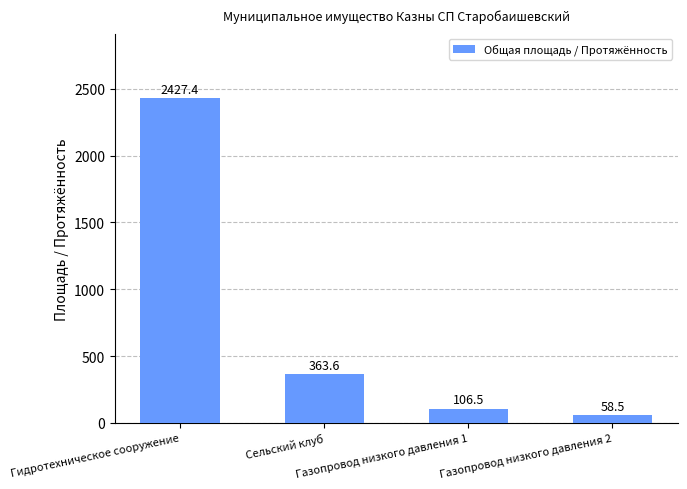

At which category does the chart reach its minimum across all series?

Газопровод низкого давления 2